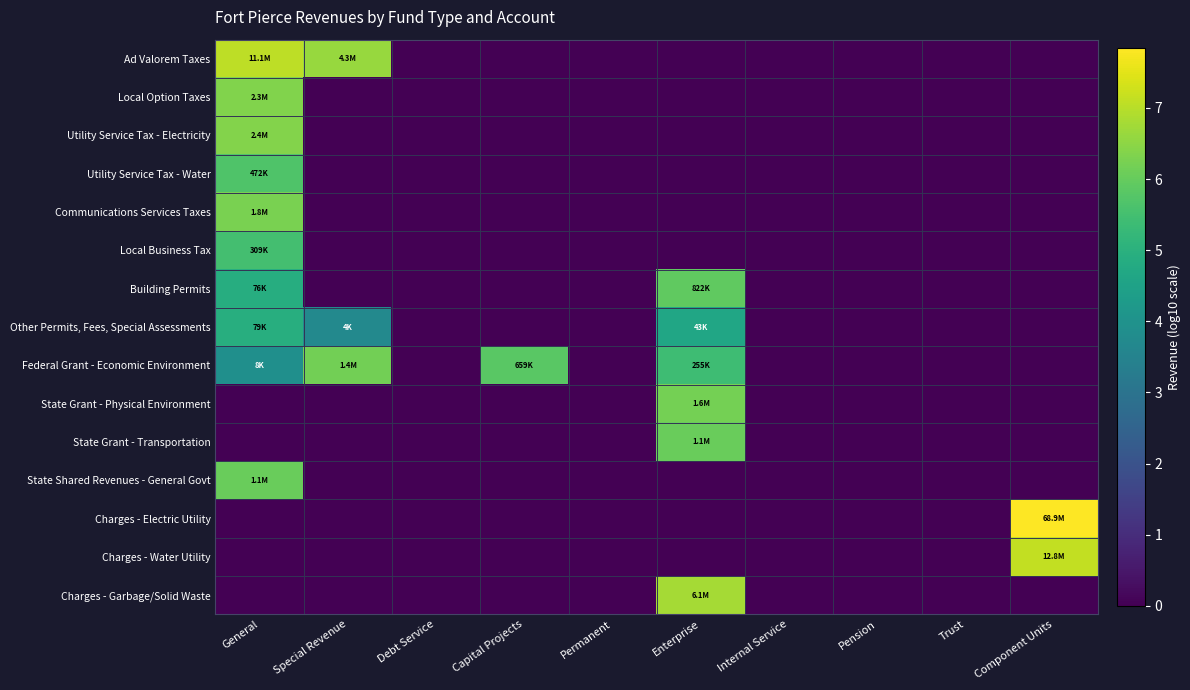

Reading left to right, list all the values displayed in this chart.

Ad Valorem Taxes: General=7.0	Special Revenue=6.6	Debt Service=0.0	Capital Projects=0.0	Permanent=0.0	Enterprise=0.0	Internal Service=0.0	Pension=0.0	Trust=0.0	Component Units=0.0
Local Option Taxes: General=6.4	Special Revenue=0.0	Debt Service=0.0	Capital Projects=0.0	Permanent=0.0	Enterprise=0.0	Internal Service=0.0	Pension=0.0	Trust=0.0	Component Units=0.0
Utility Service Tax - Electricity: General=6.4	Special Revenue=0.0	Debt Service=0.0	Capital Projects=0.0	Permanent=0.0	Enterprise=0.0	Internal Service=0.0	Pension=0.0	Trust=0.0	Component Units=0.0
Utility Service Tax - Water: General=5.7	Special Revenue=0.0	Debt Service=0.0	Capital Projects=0.0	Permanent=0.0	Enterprise=0.0	Internal Service=0.0	Pension=0.0	Trust=0.0	Component Units=0.0
Communications Services Taxes: General=6.2	Special Revenue=0.0	Debt Service=0.0	Capital Projects=0.0	Permanent=0.0	Enterprise=0.0	Internal Service=0.0	Pension=0.0	Trust=0.0	Component Units=0.0
Local Business Tax: General=5.5	Special Revenue=0.0	Debt Service=0.0	Capital Projects=0.0	Permanent=0.0	Enterprise=0.0	Internal Service=0.0	Pension=0.0	Trust=0.0	Component Units=0.0
Building Permits: General=4.9	Special Revenue=0.0	Debt Service=0.0	Capital Projects=0.0	Permanent=0.0	Enterprise=5.9	Internal Service=0.0	Pension=0.0	Trust=0.0	Component Units=0.0
Other Permits, Fees, Special Assessments: General=4.9	Special Revenue=3.7	Debt Service=0.0	Capital Projects=0.0	Permanent=0.0	Enterprise=4.6	Internal Service=0.0	Pension=0.0	Trust=0.0	Component Units=0.0
Federal Grant - Economic Environment: General=3.9	Special Revenue=6.2	Debt Service=0.0	Capital Projects=5.8	Permanent=0.0	Enterprise=5.4	Internal Service=0.0	Pension=0.0	Trust=0.0	Component Units=0.0
State Grant - Physical Environment: General=0.0	Special Revenue=0.0	Debt Service=0.0	Capital Projects=0.0	Permanent=0.0	Enterprise=6.2	Internal Service=0.0	Pension=0.0	Trust=0.0	Component Units=0.0
State Grant - Transportation: General=0.0	Special Revenue=0.0	Debt Service=0.0	Capital Projects=0.0	Permanent=0.0	Enterprise=6.0	Internal Service=0.0	Pension=0.0	Trust=0.0	Component Units=0.0
State Shared Revenues - General Govt: General=6.1	Special Revenue=0.0	Debt Service=0.0	Capital Projects=0.0	Permanent=0.0	Enterprise=0.0	Internal Service=0.0	Pension=0.0	Trust=0.0	Component Units=0.0
Charges - Electric Utility: General=0.0	Special Revenue=0.0	Debt Service=0.0	Capital Projects=0.0	Permanent=0.0	Enterprise=0.0	Internal Service=0.0	Pension=0.0	Trust=0.0	Component Units=7.8
Charges - Water Utility: General=0.0	Special Revenue=0.0	Debt Service=0.0	Capital Projects=0.0	Permanent=0.0	Enterprise=0.0	Internal Service=0.0	Pension=0.0	Trust=0.0	Component Units=7.1
Charges - Garbage/Solid Waste: General=0.0	Special Revenue=0.0	Debt Service=0.0	Capital Projects=0.0	Permanent=0.0	Enterprise=6.8	Internal Service=0.0	Pension=0.0	Trust=0.0	Component Units=0.0